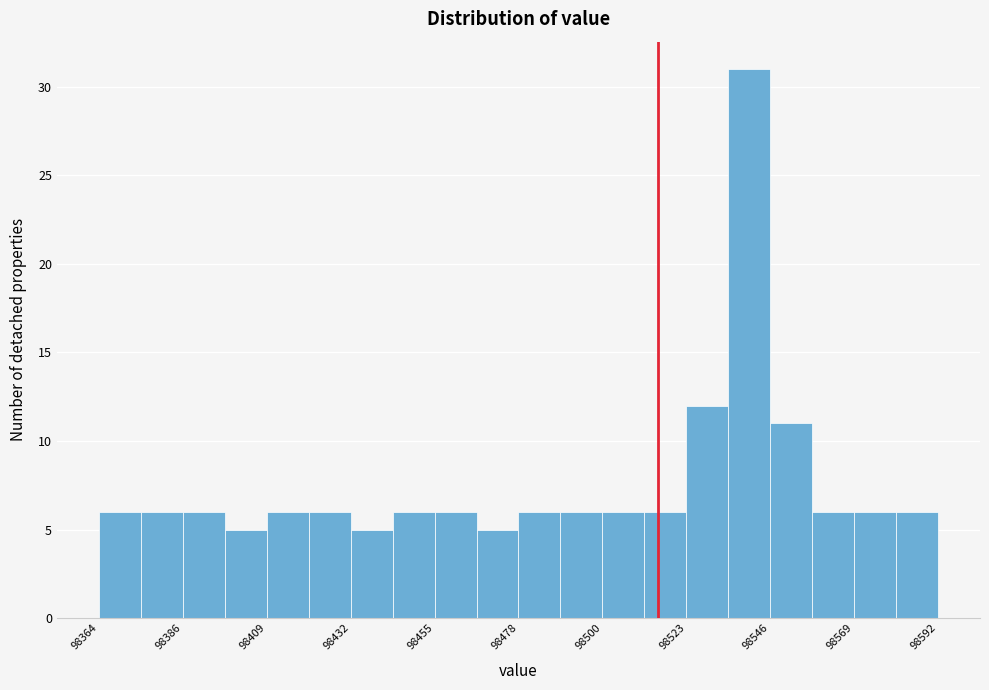

Read against the x-axis, roughly where is the centre of the tallest bar?

98540